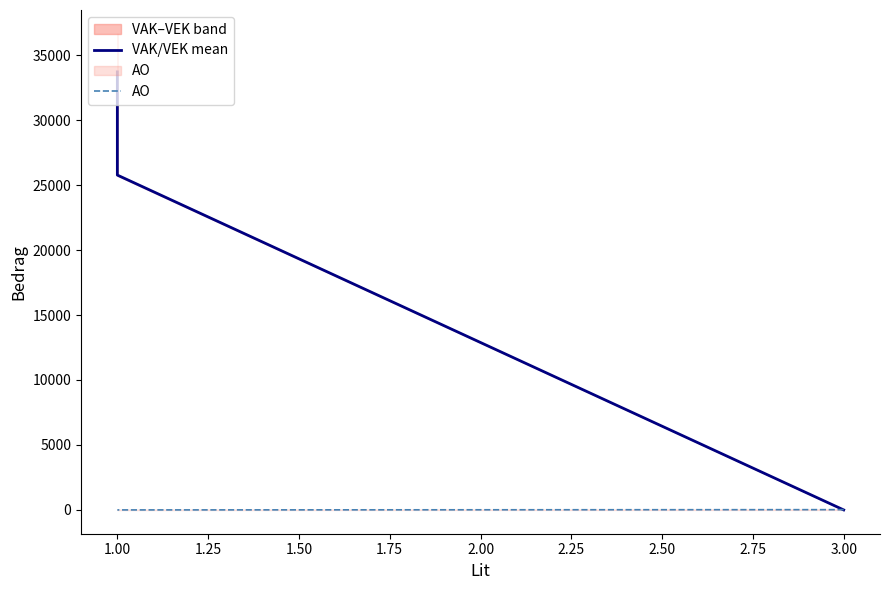

What is the average value of the VAK/VEK mean series?

19830.2